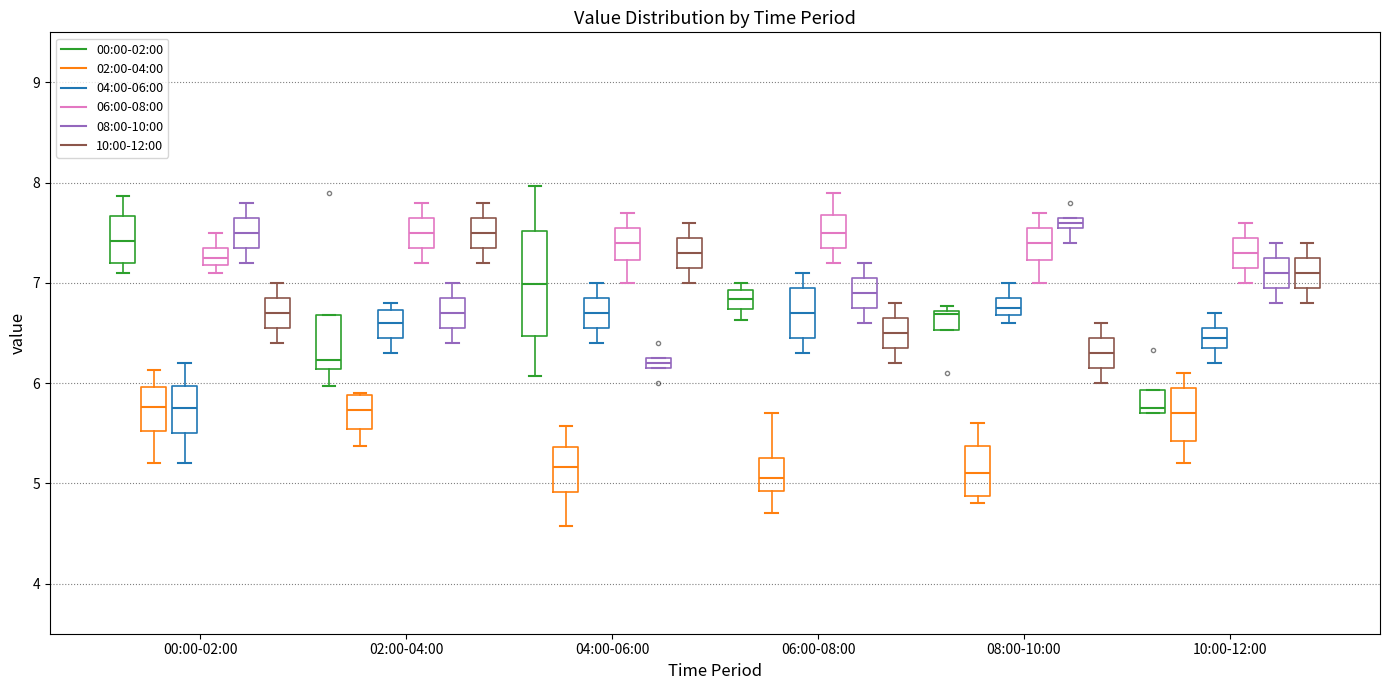

Which box is the tallest, from its lower edge to its upper edge?

04:00-06:00 (00:00-02:00)